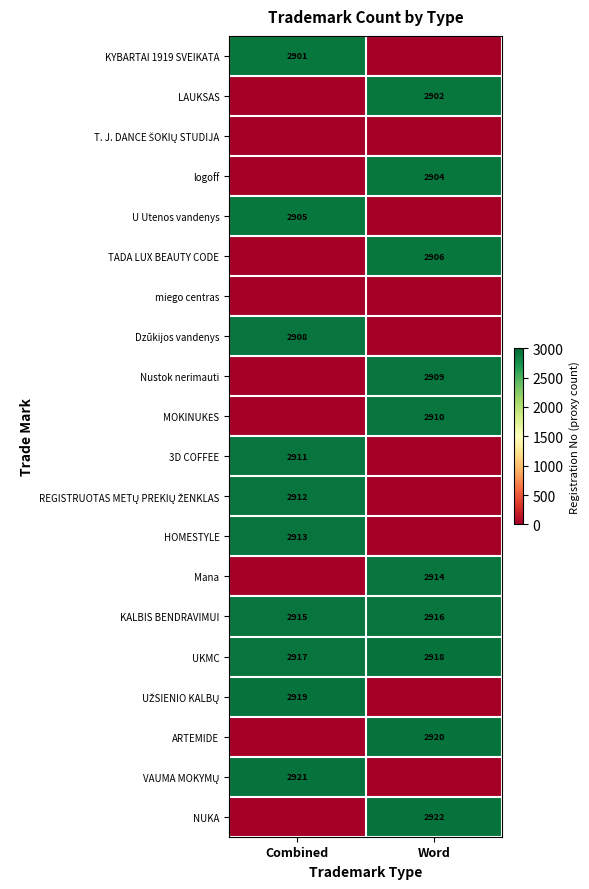

What is the total value across all series at Word?

29121